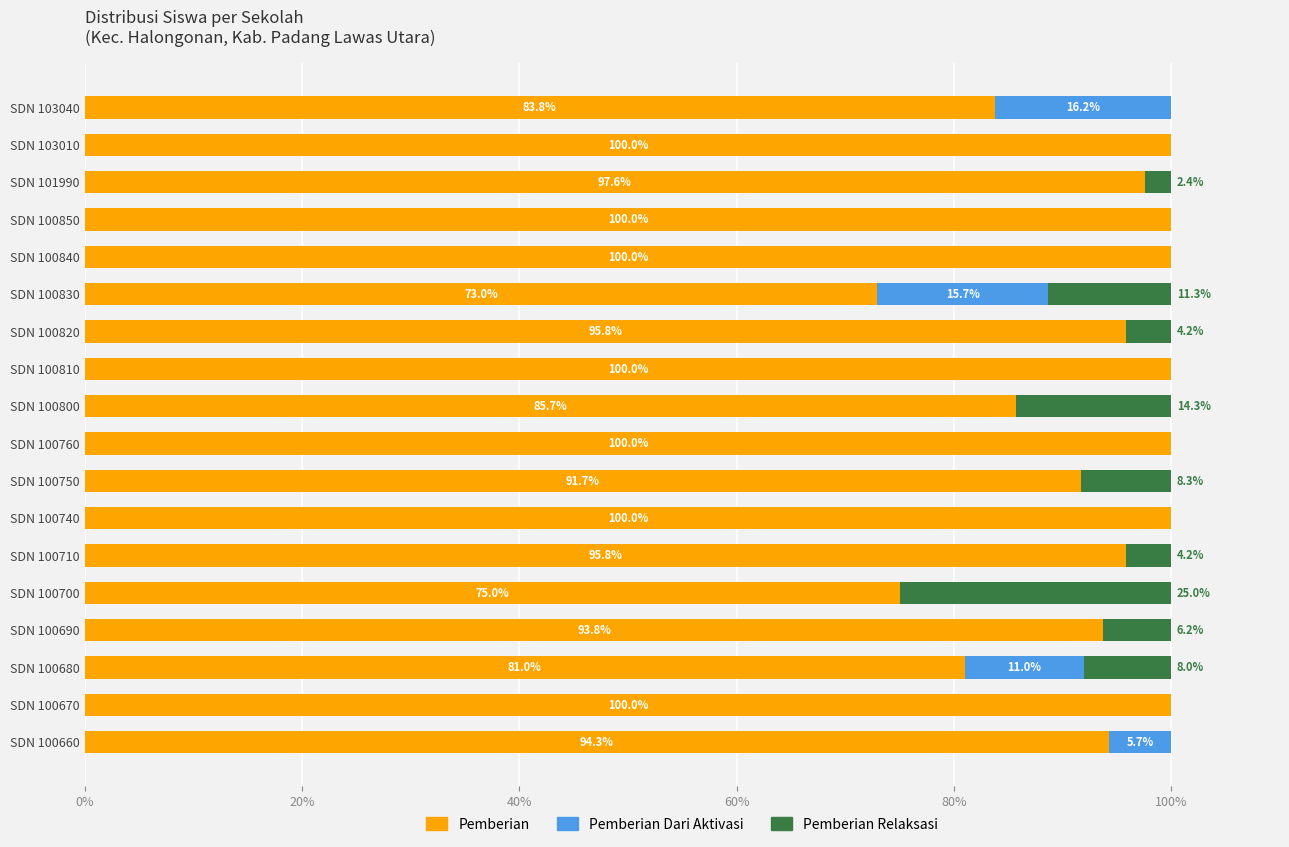

What is the total value across all series at SDN 100670?

100.0